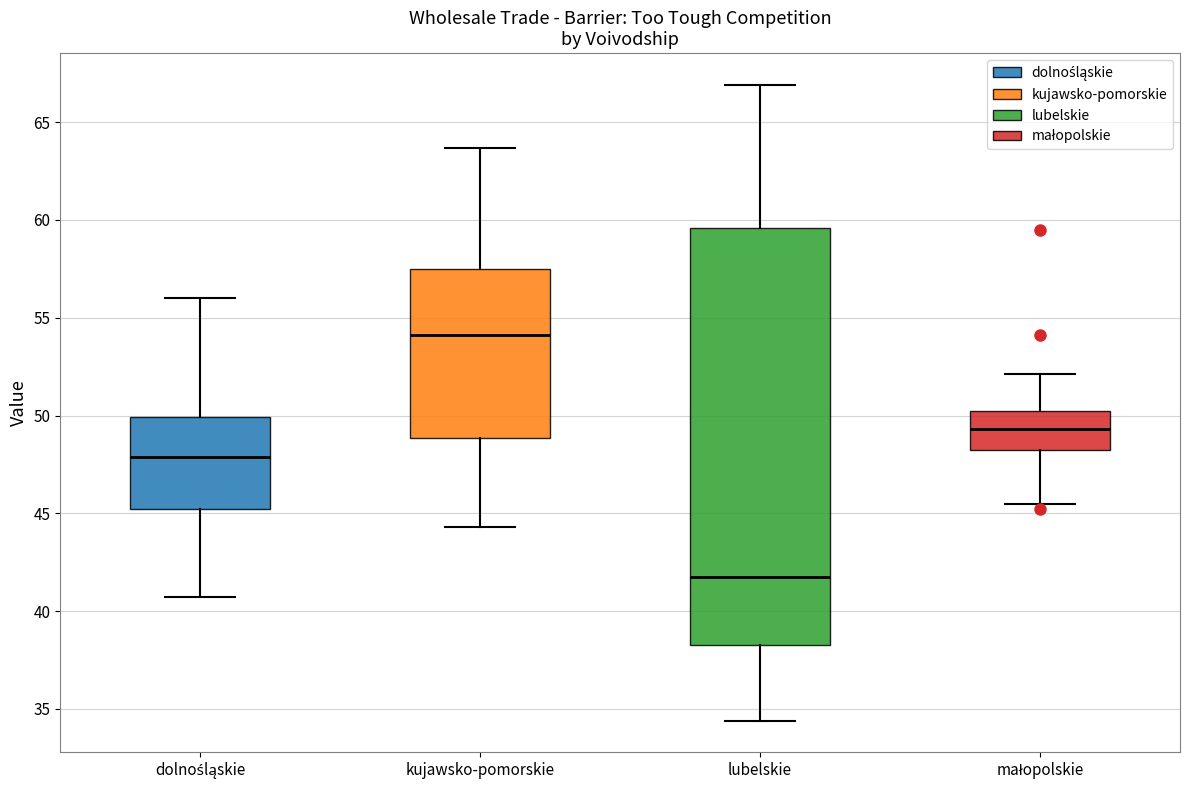

Which box is the tallest, from its lower edge to its upper edge?

lubelskie